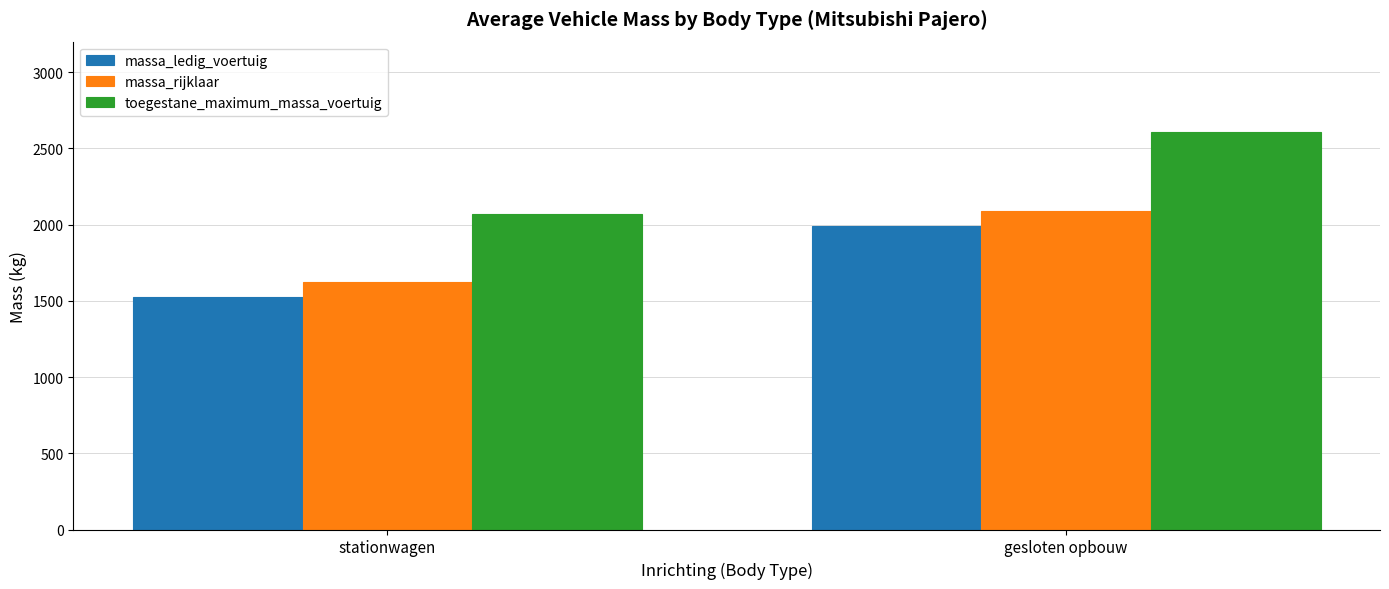

What is the minimum value for massa_ledig_voertuig?

1524.0